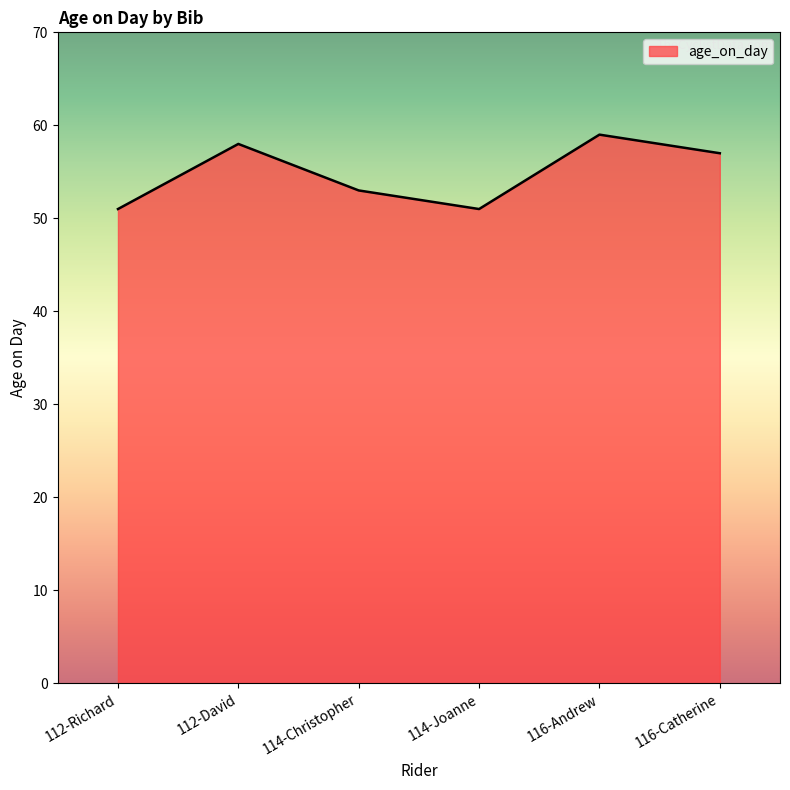

What is the difference between the maximum and minimum values?

8